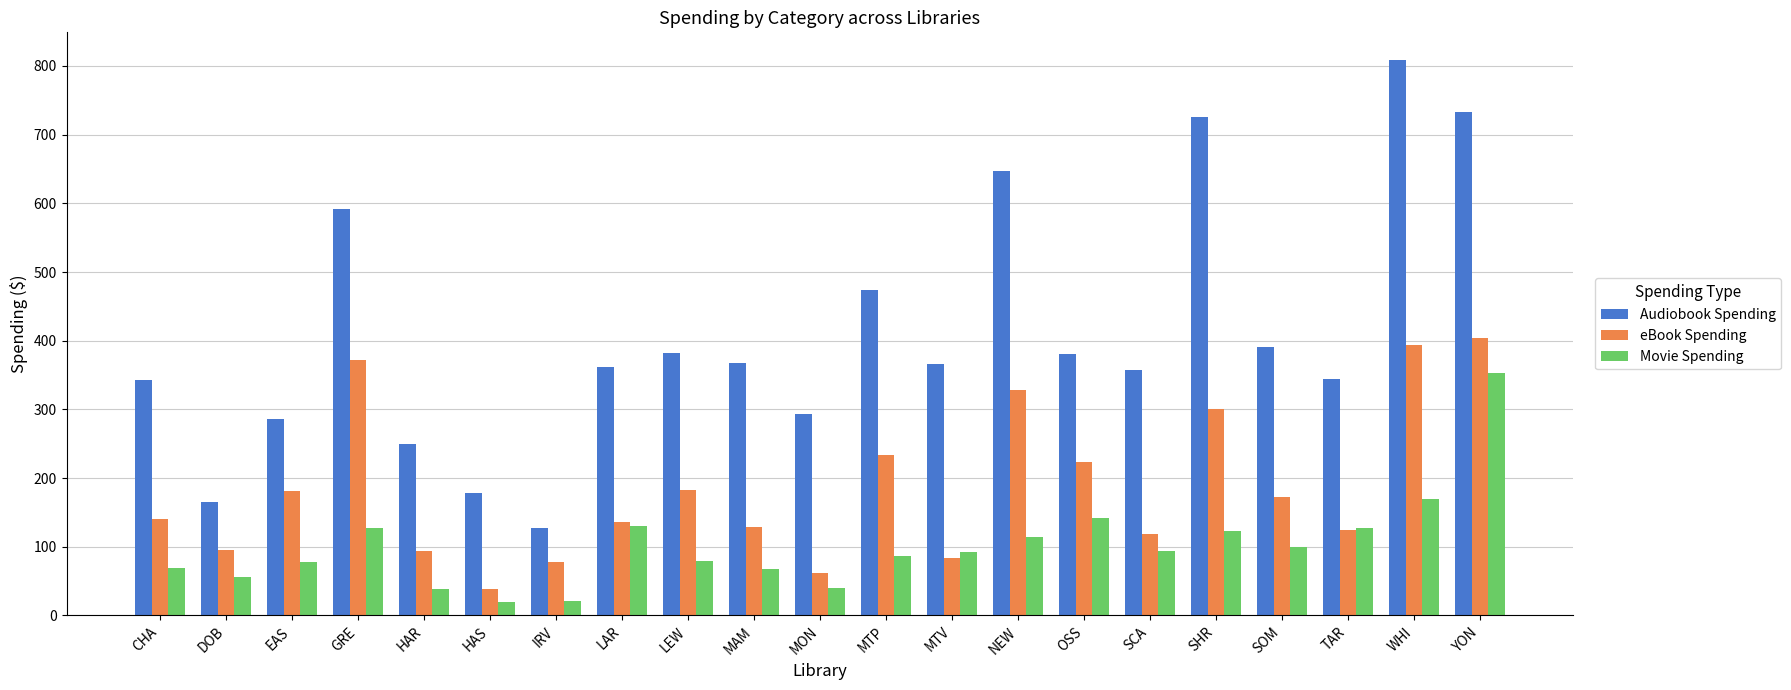

What is the greatest value displayed?

808.5